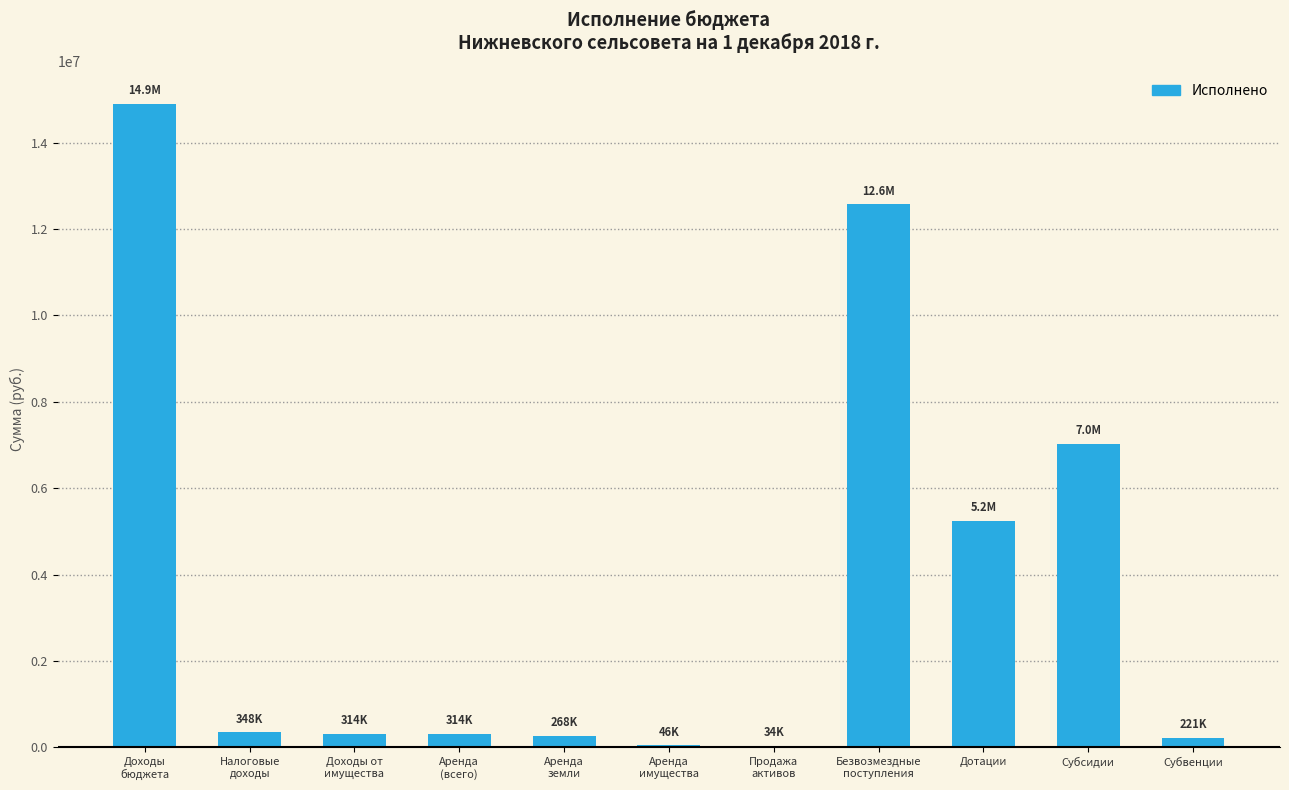

What is the greatest value displayed?

14908719.9